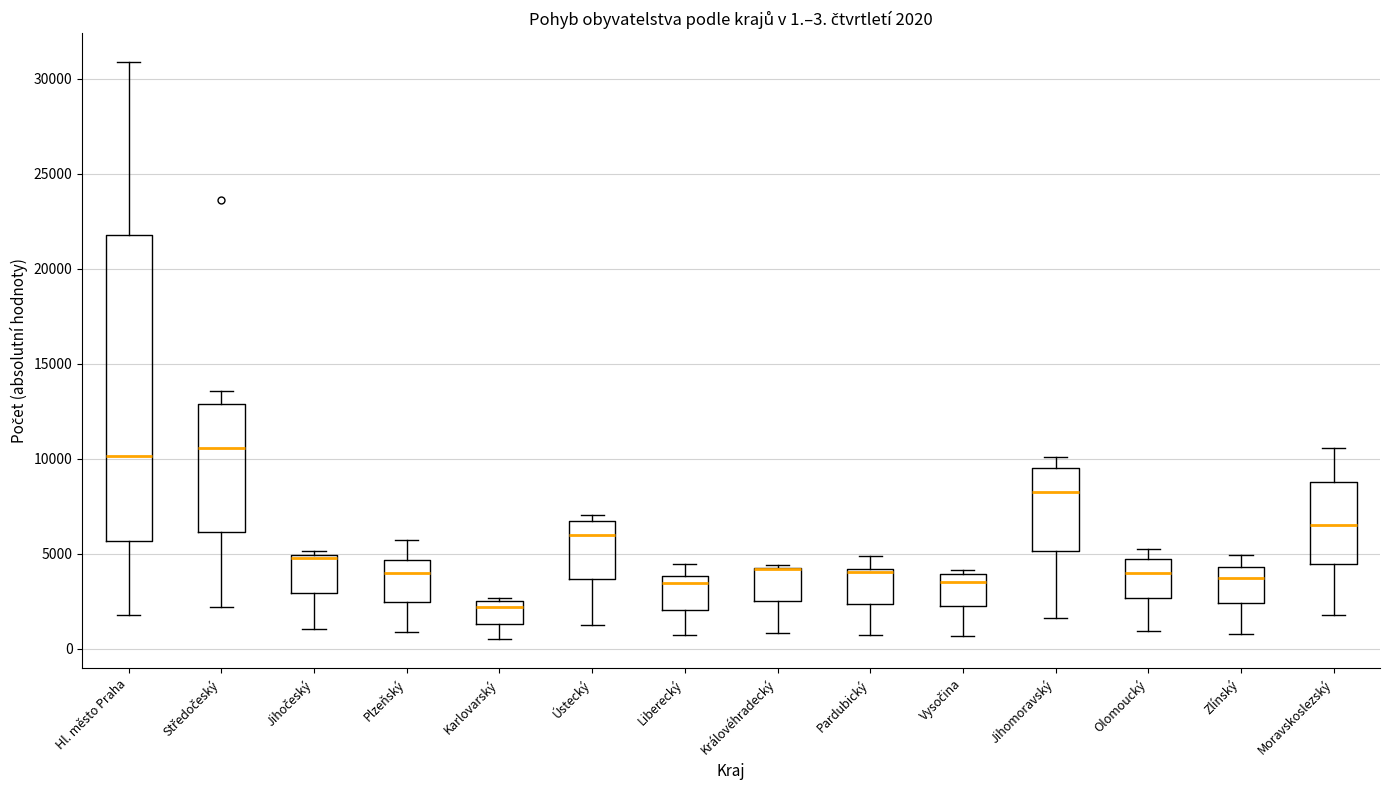

Which box is the tallest, from its lower edge to its upper edge?

Hl. město Praha